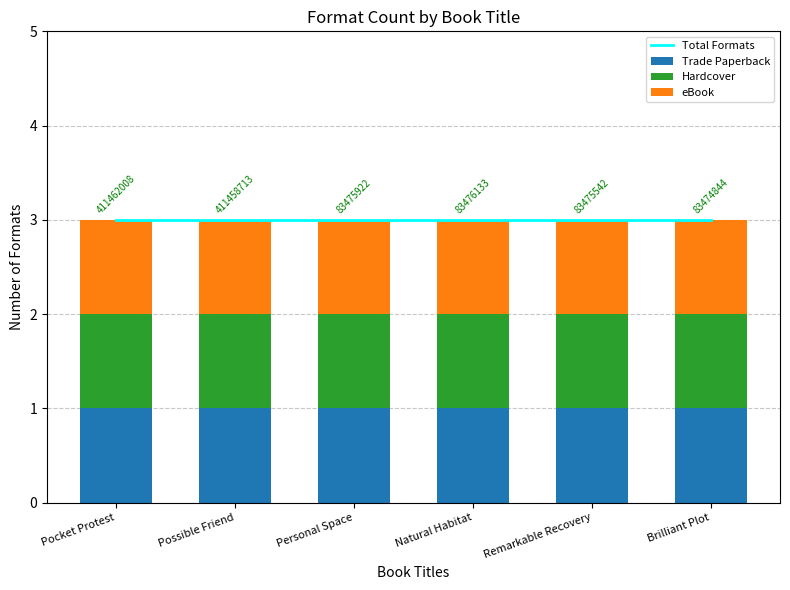

Which label corresponds to the largest value in the chart?

Pocket Protest